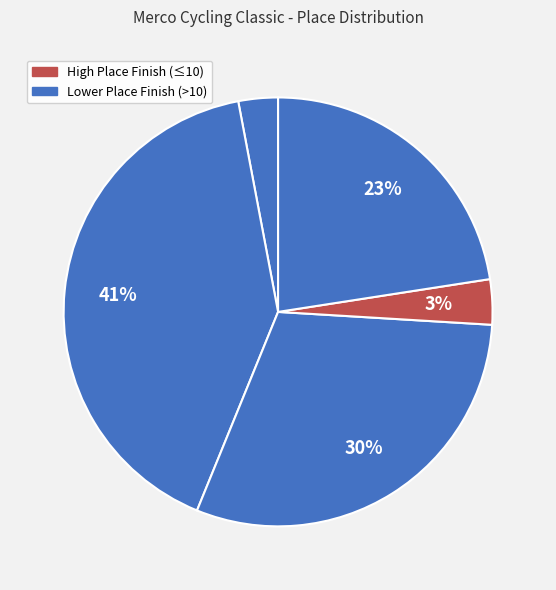

To the nearest percent, what is the difference between the largest and smallest slice percentages?

38%